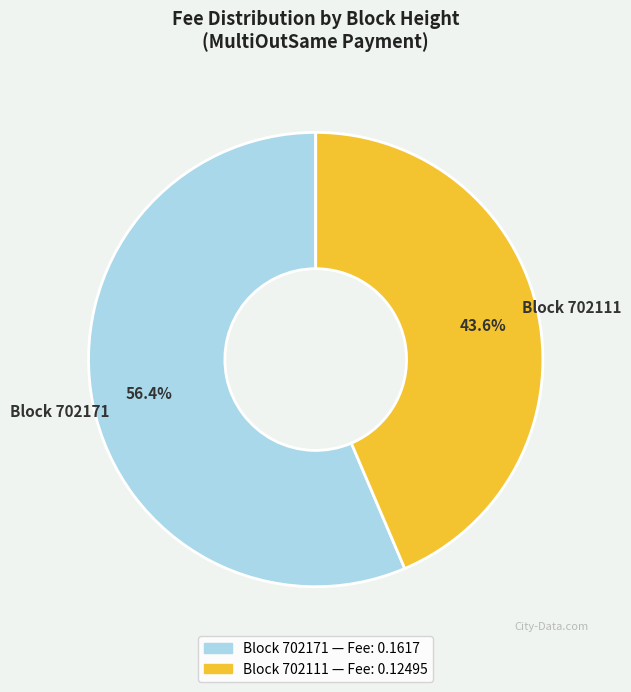

How many slices are in this pie chart?

2